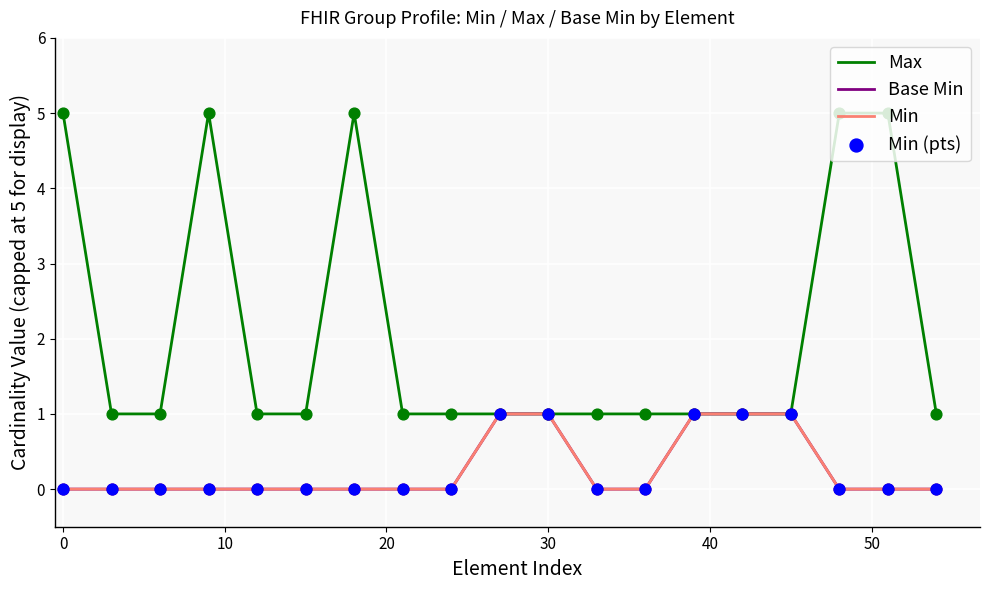

Does the chart have visible grid lines?

Yes